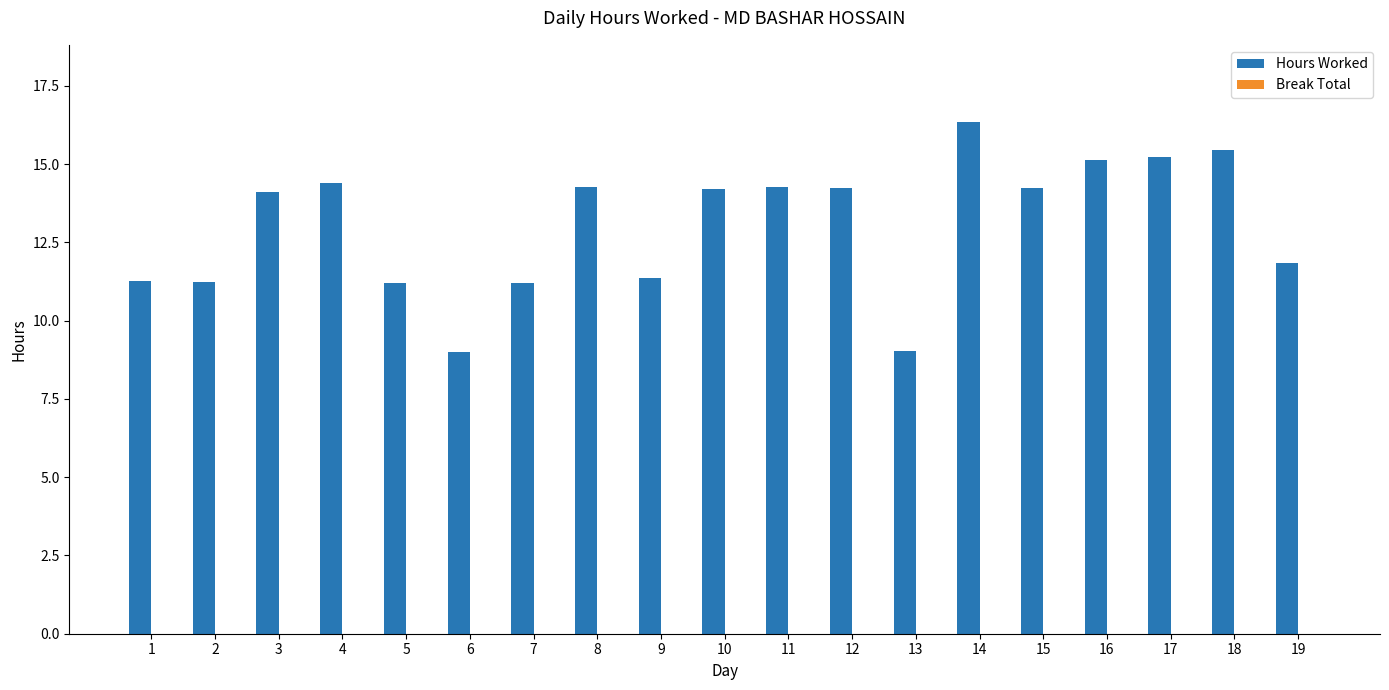

What is the difference between the maximum and minimum values?

7.4